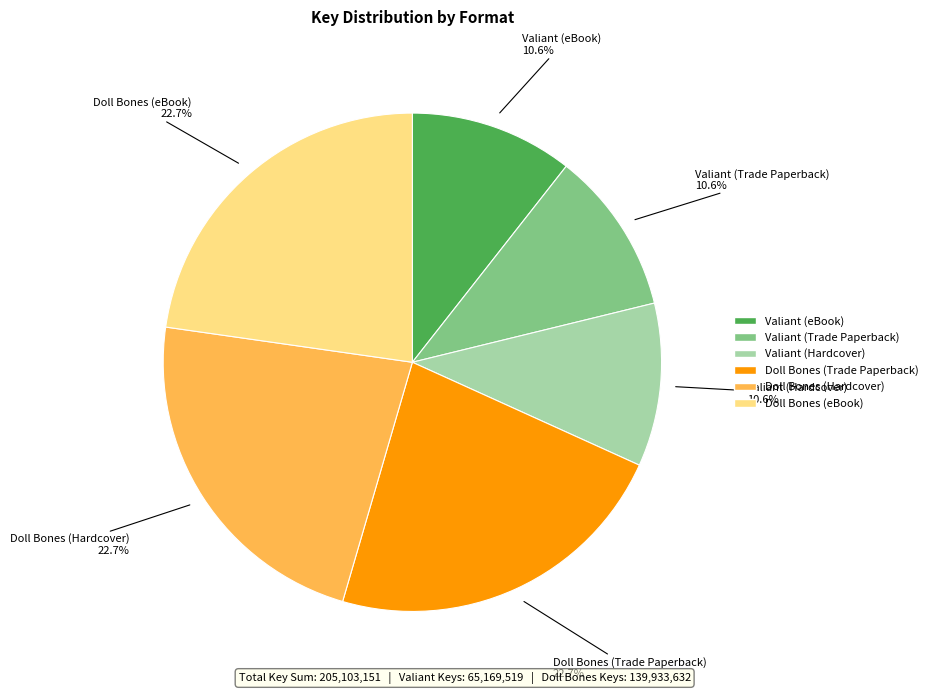

What percentage is NOT represented by Valiant (eBook)?

89.4%